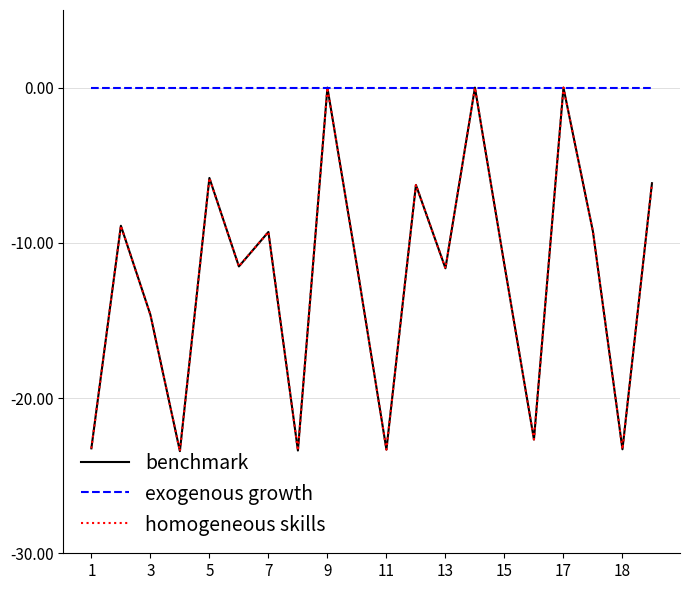

Is this an area chart (filled region under the line)?

No